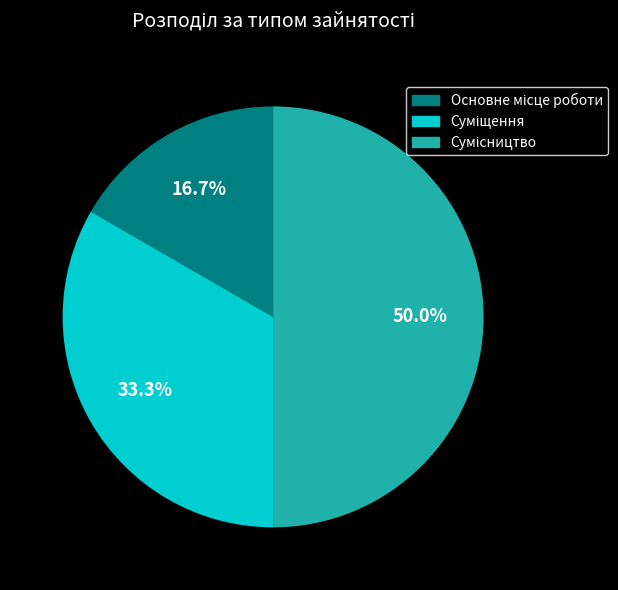

How many slices are in this pie chart?

3